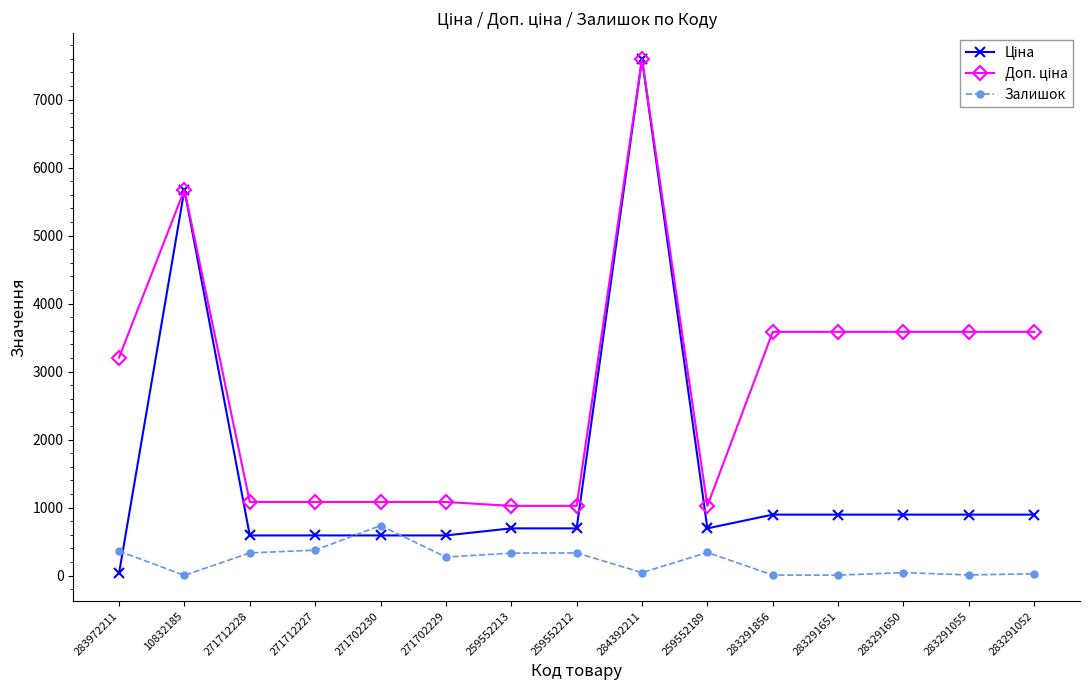

At which category is the sum across all series the highest?

284392211